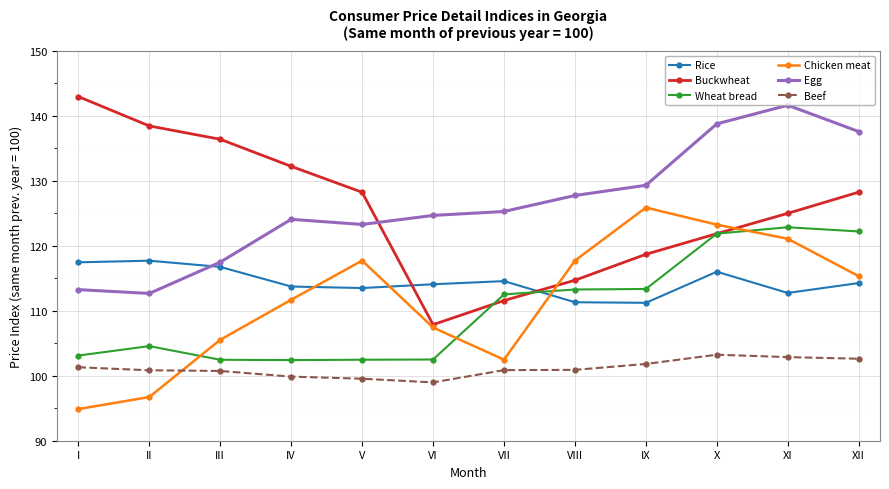

Which category has the lowest value in the Chicken meat series?

I